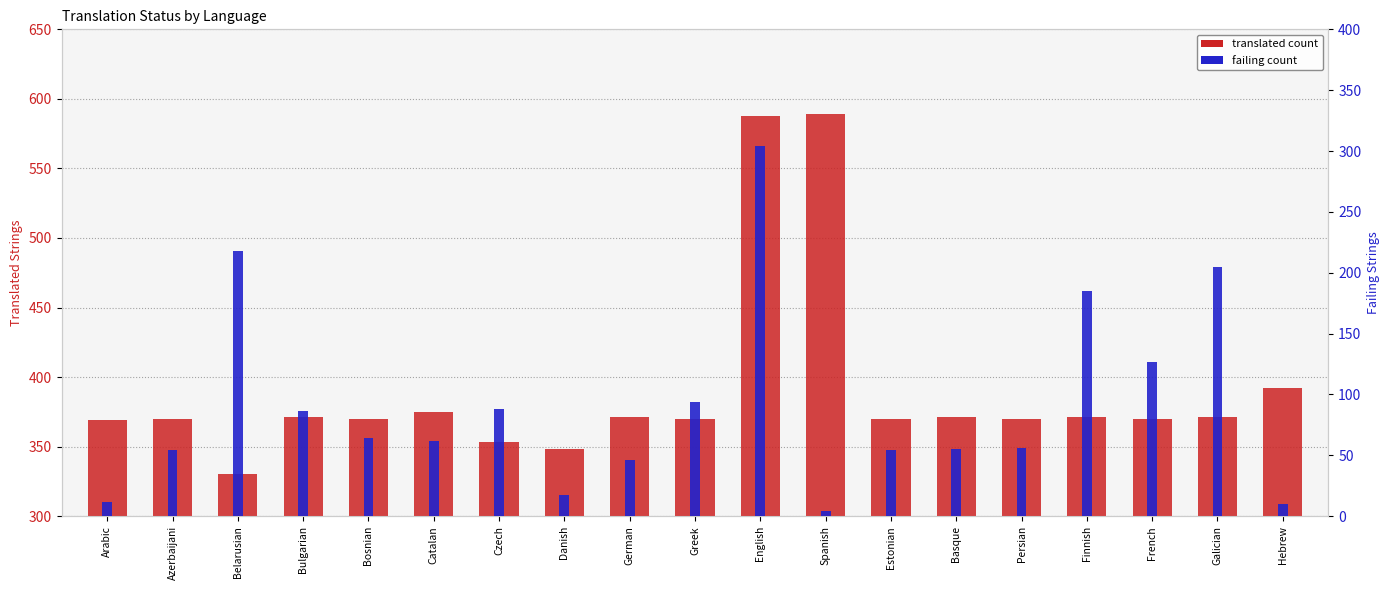

What is the total value across all series at Arabic?

381